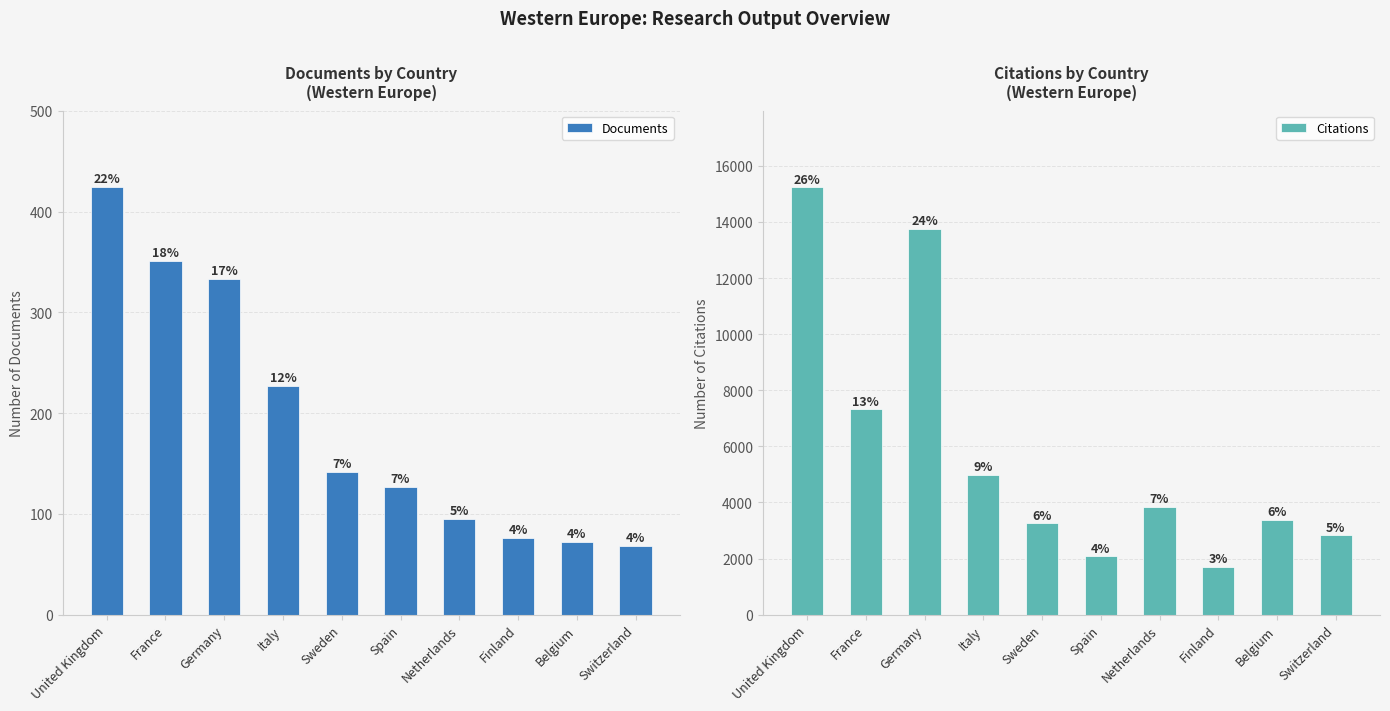

The Documents series shows 225 at Sweden. True or false?

False